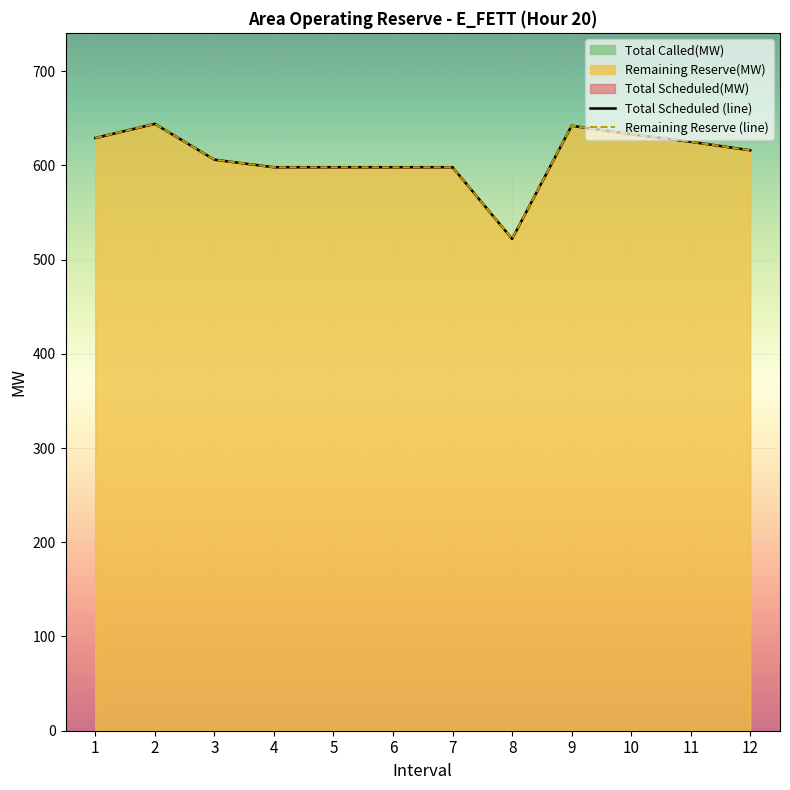

What is the sum of the Remaining Reserve(MW) values at 5 and 1?

1227